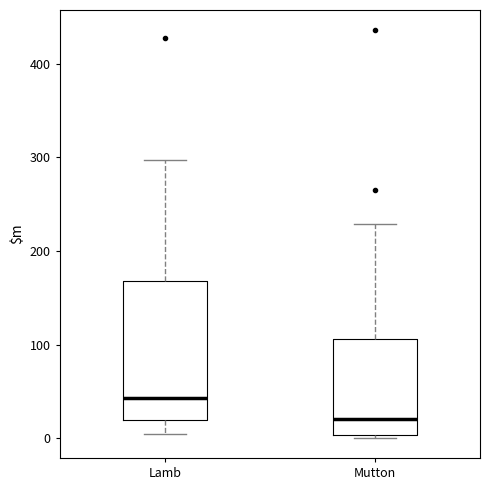

Where does the median line of the box for Lamb sit on the y-axis? The values are not printed on the chart, so give them approximately, as read against the axis.

40